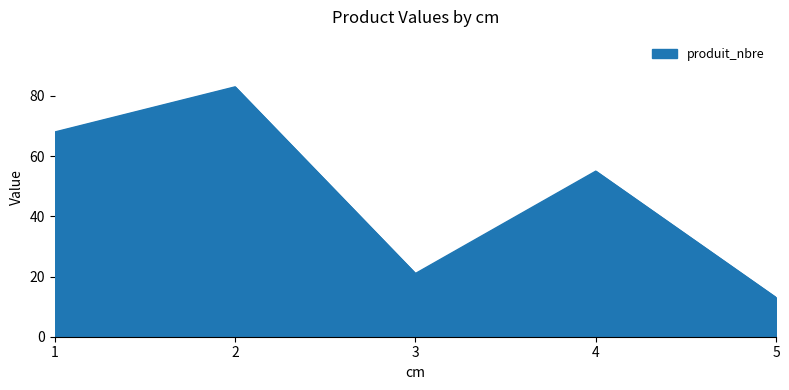

How many interior local peaks (higher than both neighbors) does the data have?

2